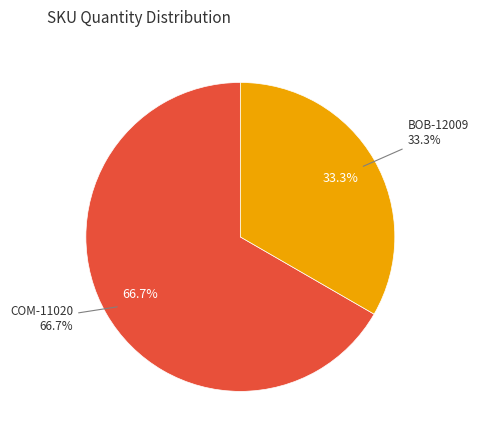

Which slice is the largest?

COM-11020